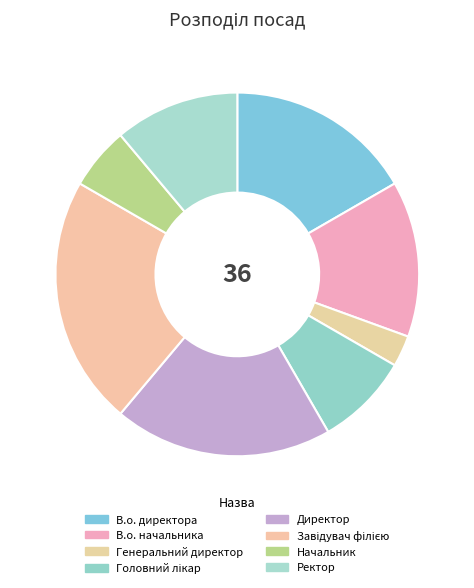

To the nearest percent, what is the combined percentage of Начальник and Завідувач філією?

28%